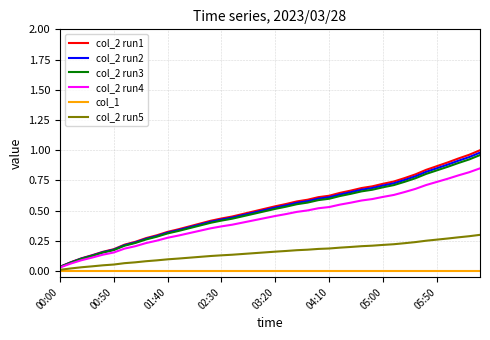

Which series has the widest spread of values?

col_2 run1